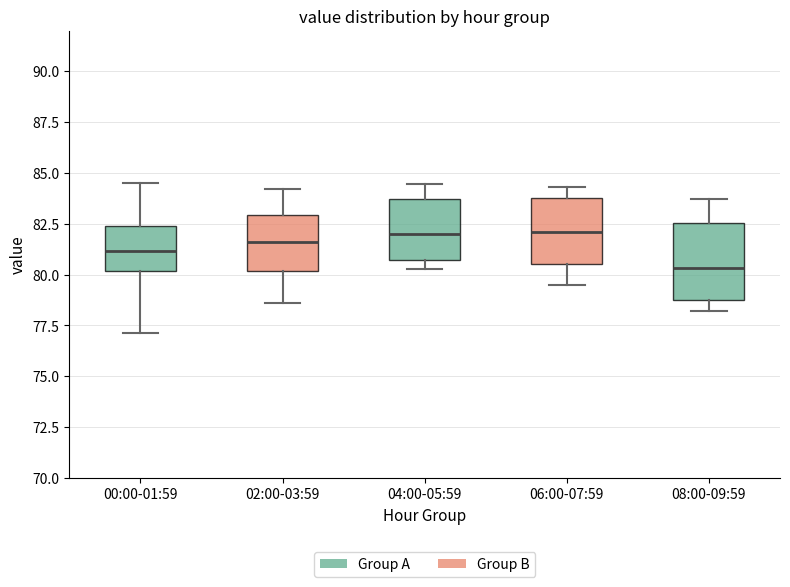

Reading left to right, transcribe this box plot: for each box, give where its median line is, the range the box spans, and where its two whiskers end, as read against the y-axis. The values are not printed on the chart, so give them approximately, as read against the axis.

00:00-01:59: median 81.0, box 80.0 to 82.5, whiskers 77.0 to 84.5
02:00-03:59: median 81.5, box 80.0 to 83.0, whiskers 78.5 to 84.0
04:00-05:59: median 82.0, box 80.5 to 83.5, whiskers 80.5 (just below the box's lower edge) to 84.5
06:00-07:59: median 82.0, box 80.5 to 84.0, whiskers 79.5 to 84.5
08:00-09:59: median 80.5, box 78.5 to 82.5, whiskers 78.0 to 83.5